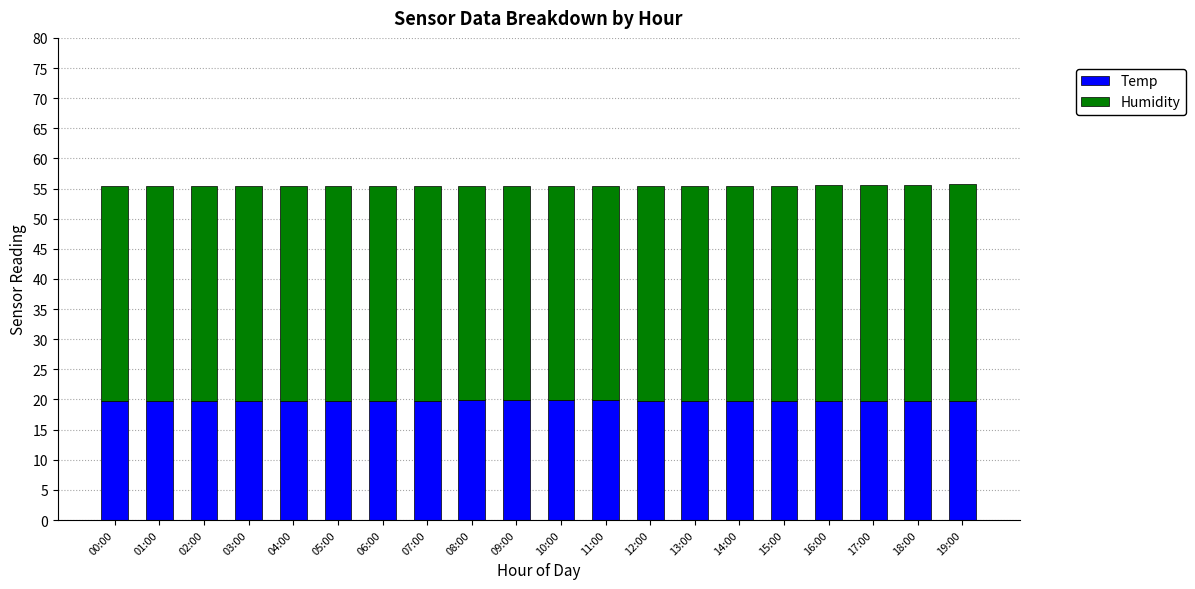

How many distinct data groups are displayed?

2